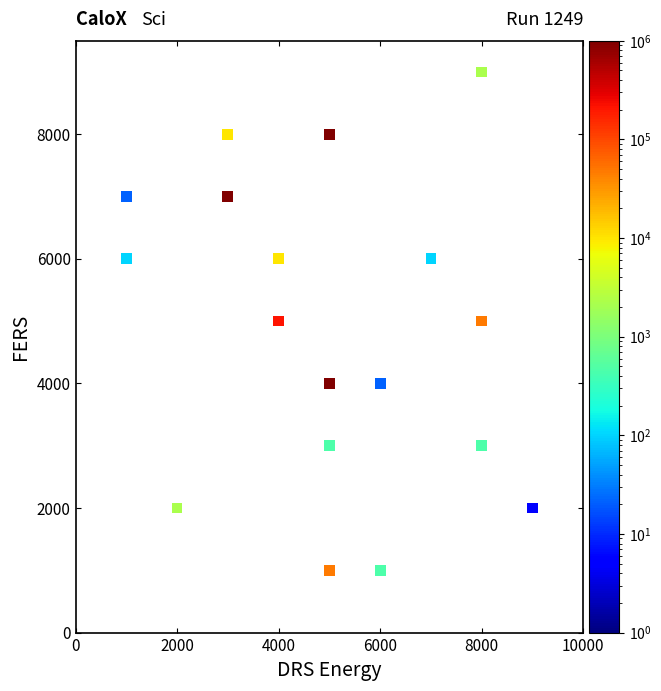

What is the range of Y values (max minus min)?

8000